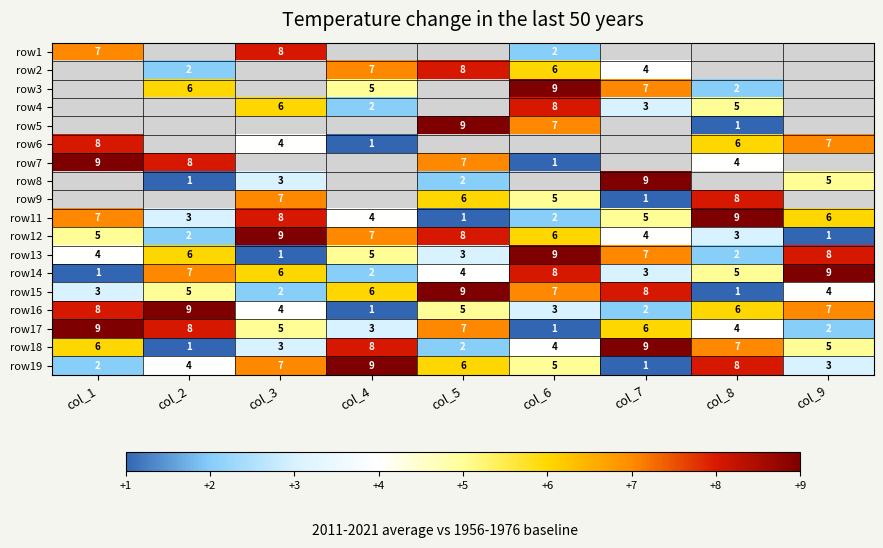

What is the difference between the row14 values at col_6 and col_5?

4